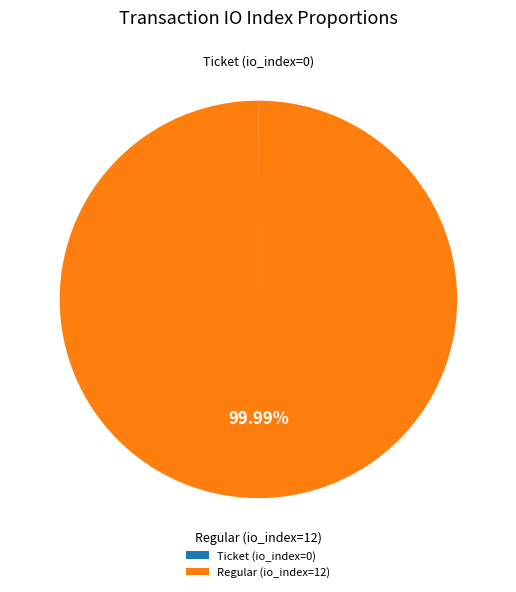

Does Regular (io_index=12) account for over 50% of the chart?

Yes